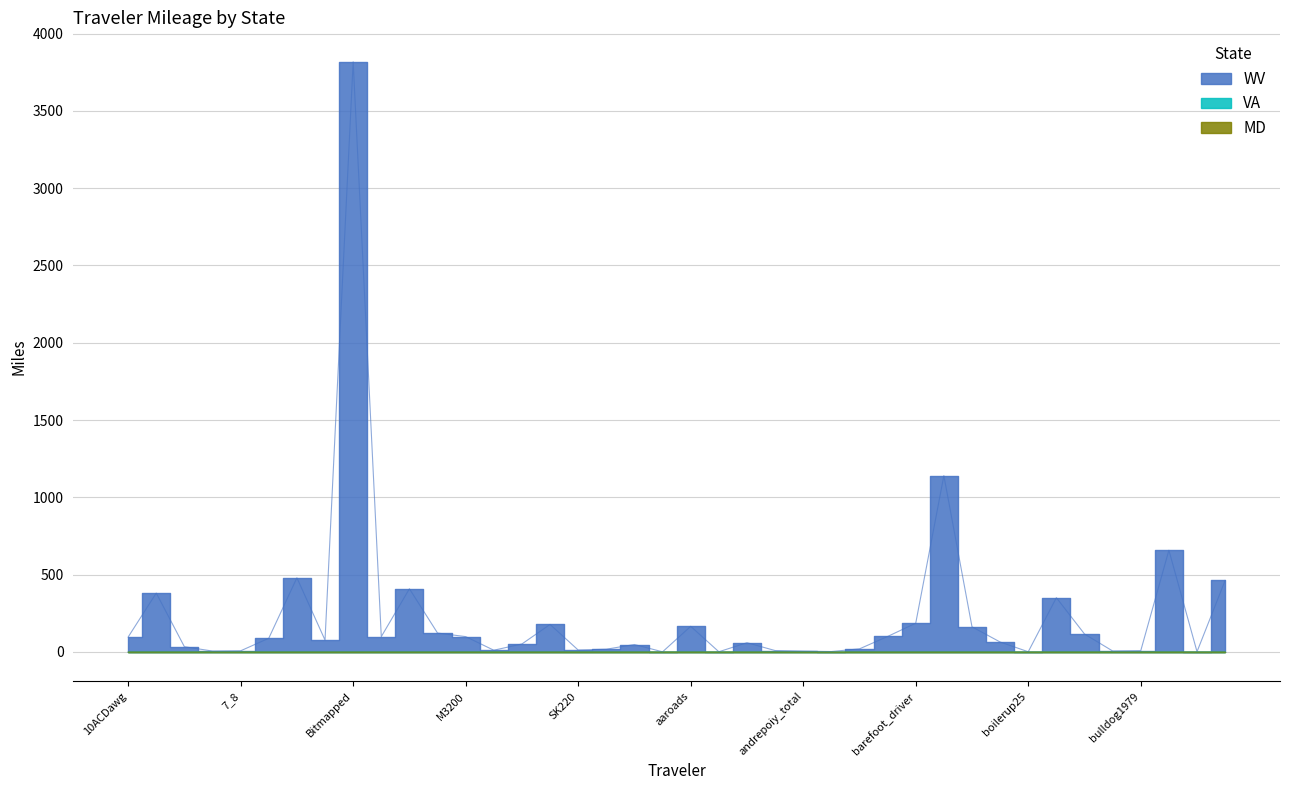

How many interior local valleys does the Total series have?

11